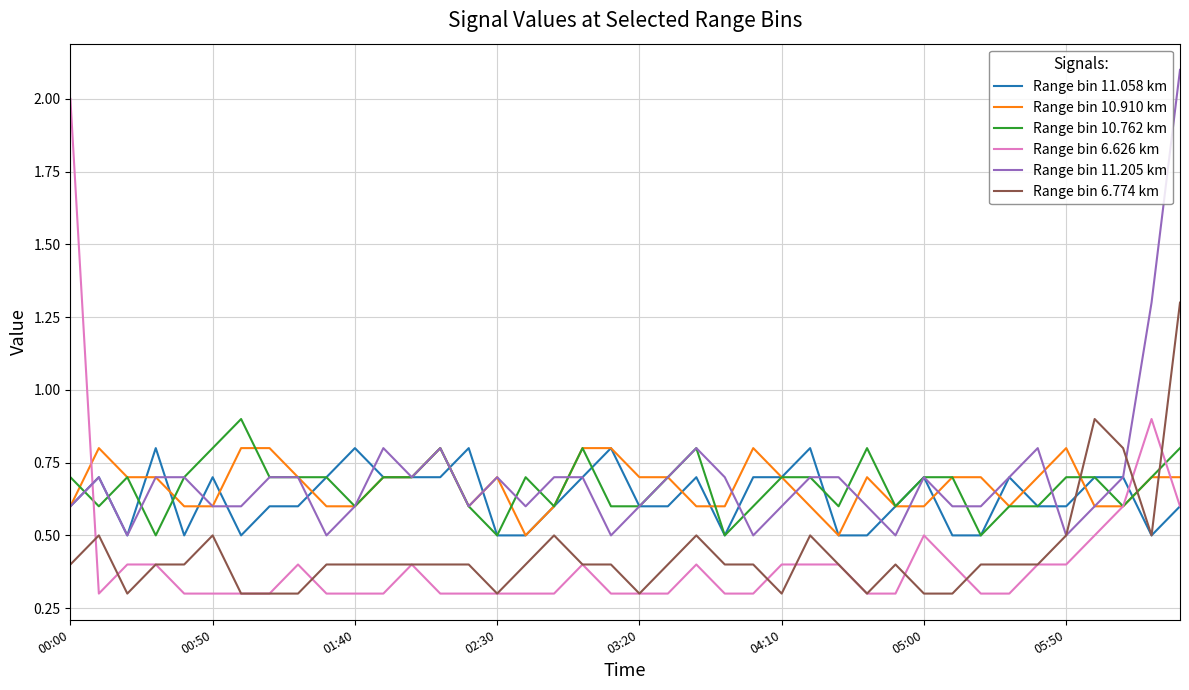

What is the greatest value displayed?

2.1